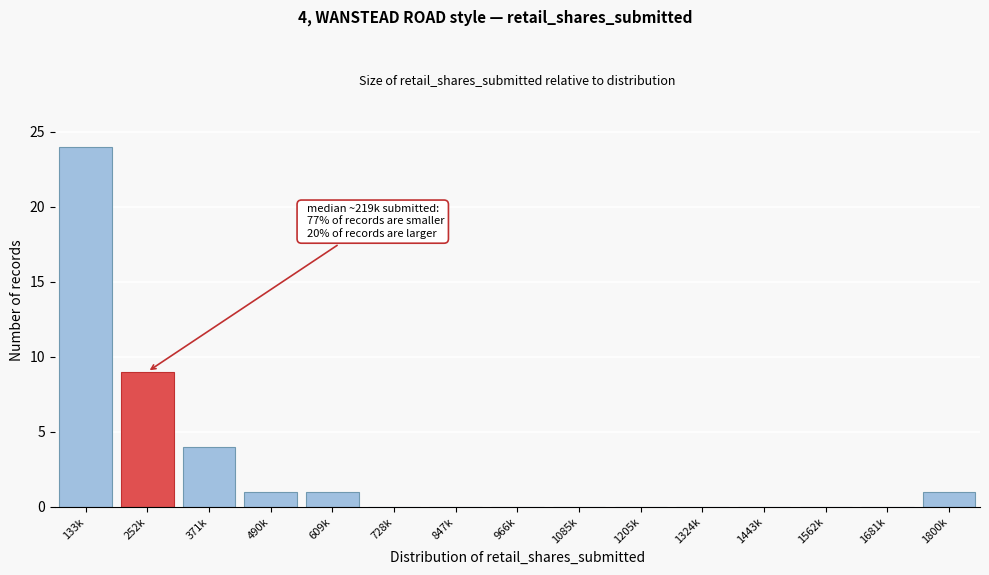

Reading left to right, extract all data points from this chart.

133k=24	252k=9	371k=4	490k=1	609k=1	728k=0	847k=0	966k=0	1085k=0	1205k=0	1324k=0	1443k=0	1562k=0	1681k=0	1800k=1